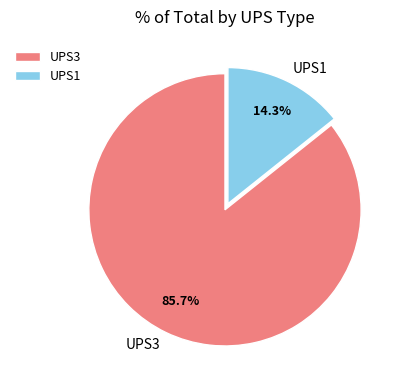

Which has a higher value, UPS3 or UPS1?

UPS3